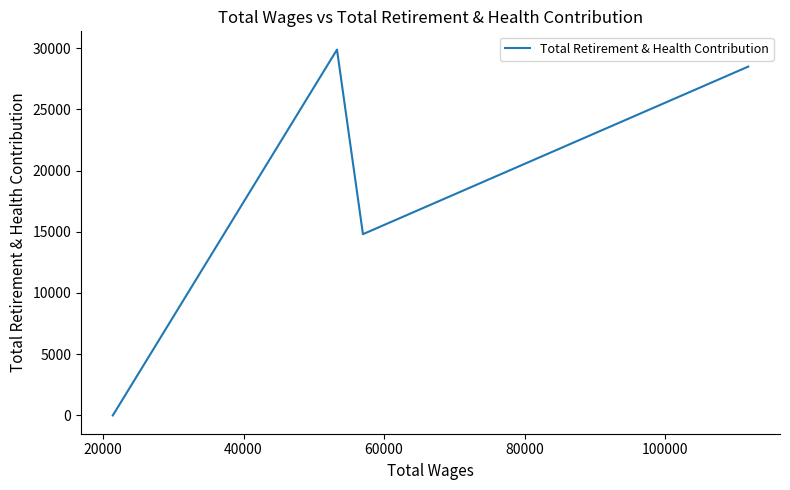

What is the difference between the maximum and second lowest values?

15073